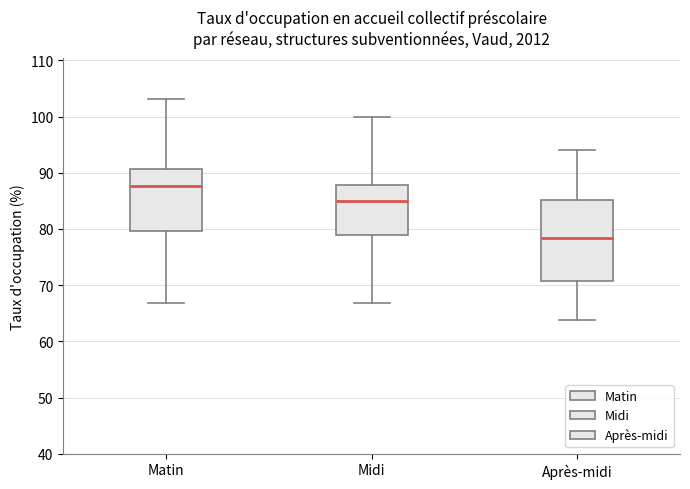

Reading left to right, read every box against the y-axis: the position of its median line, the range the box covers, and the ends of its whiskers. The values are not printed on the chart, so give them approximately, as read against the axis.

Matin: median 88, box 80 to 91, whiskers 67 to 103
Midi: median 85, box 79 to 88, whiskers 67 to 100
Après-midi: median 78, box 71 to 85, whiskers 64 to 94